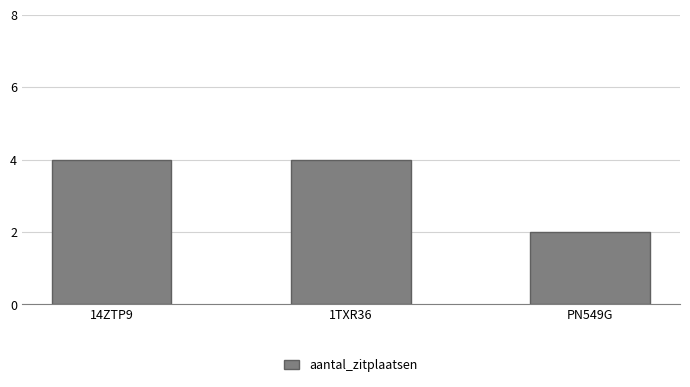

True or false: the data shows 4 at 14ZTP9.

True